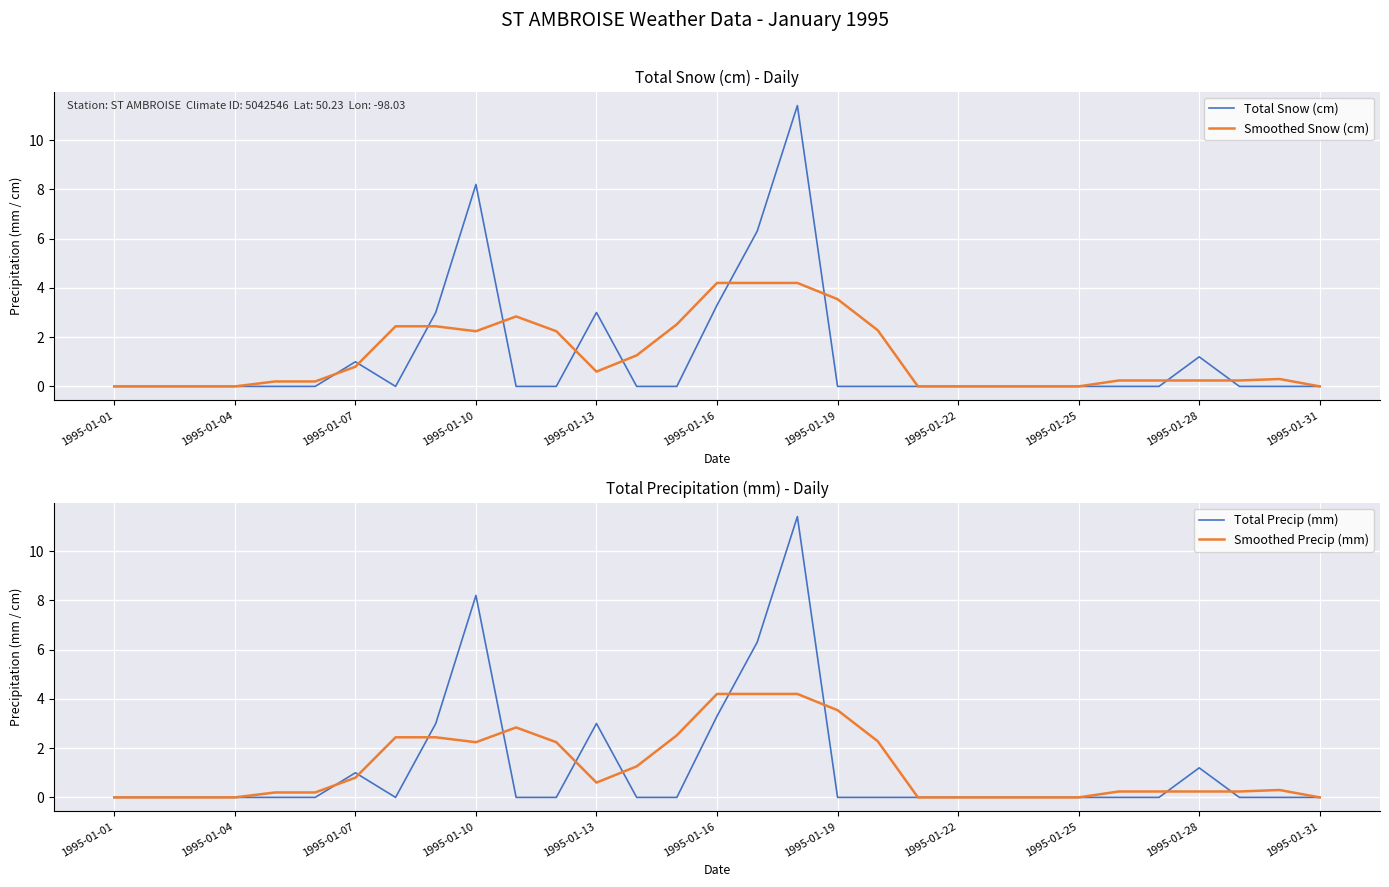

True or false: Smoothed Snow (cm) has a value of 2.2 at 1995-01-31.

False